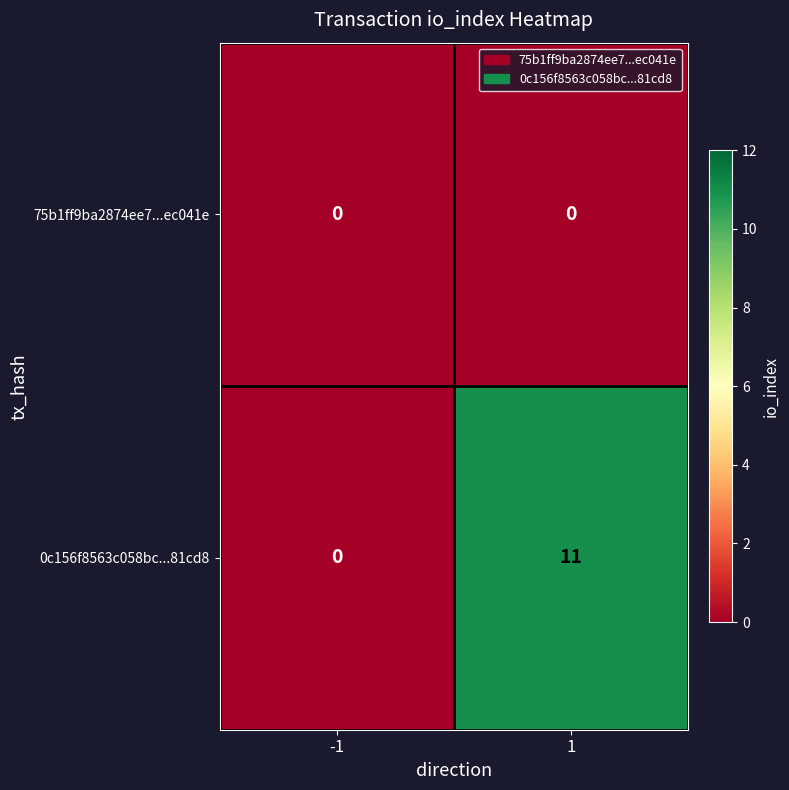

List the series in order of their peak value, lowest first.

75b1ff9ba2874ee7...ec041e, 0c156f8563c058bc...81cd8